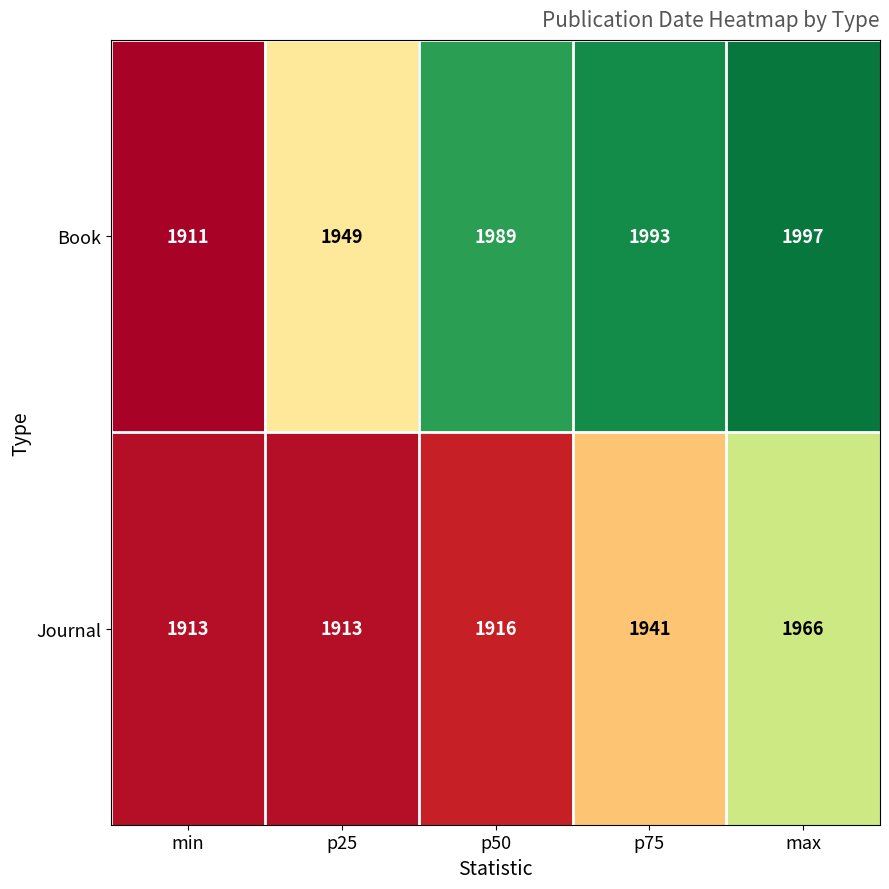

Which series changed the most between p25 and max?

Journal